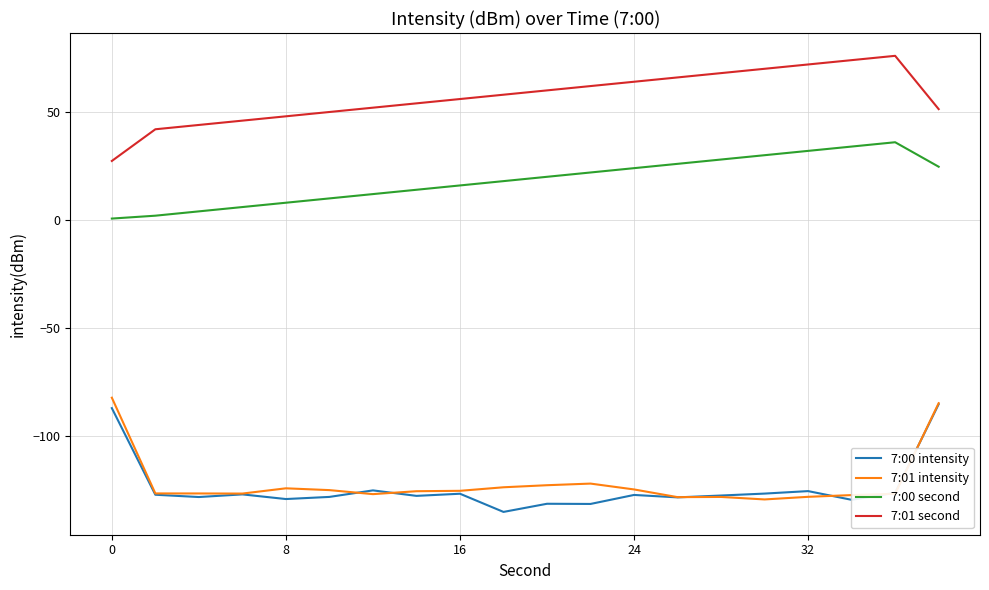

What is the minimum value shown in the chart?

-135.1